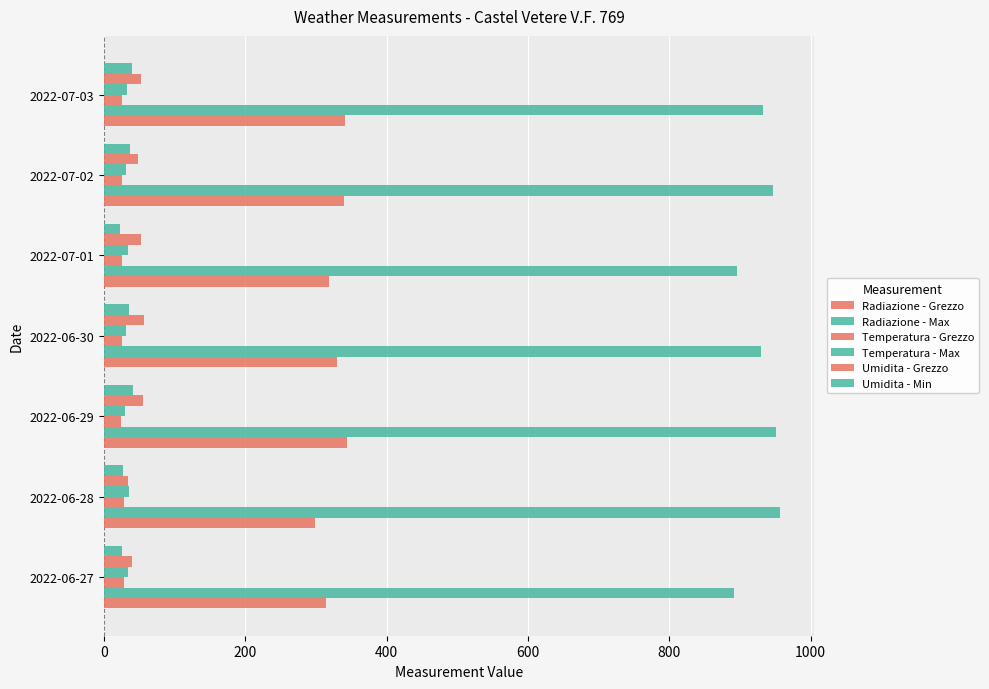

At how many categories does at least one series exceed 373?

7